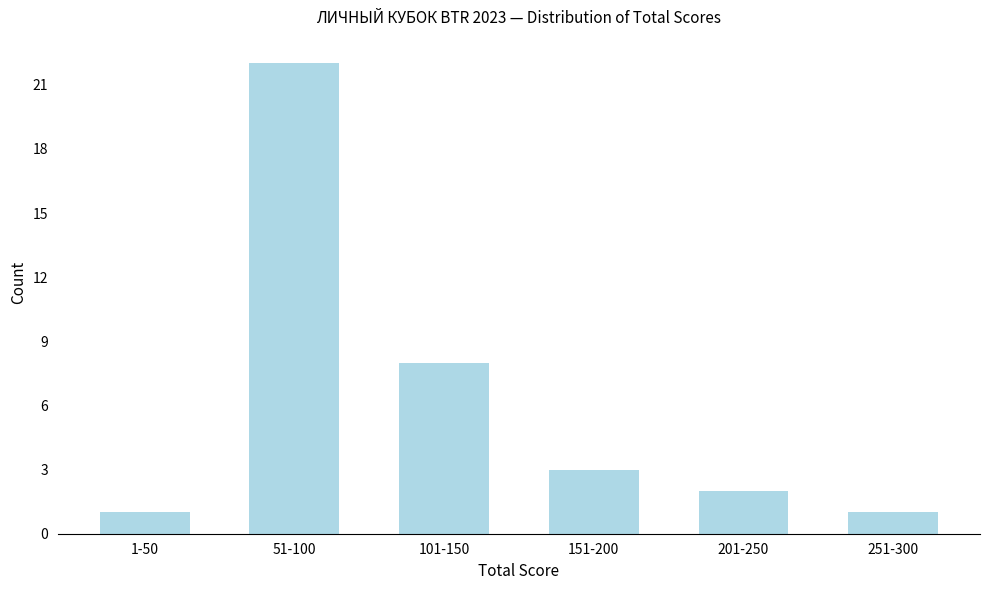

Reading left to right, list all the values displayed in this chart.

1	22	8	3	2	1